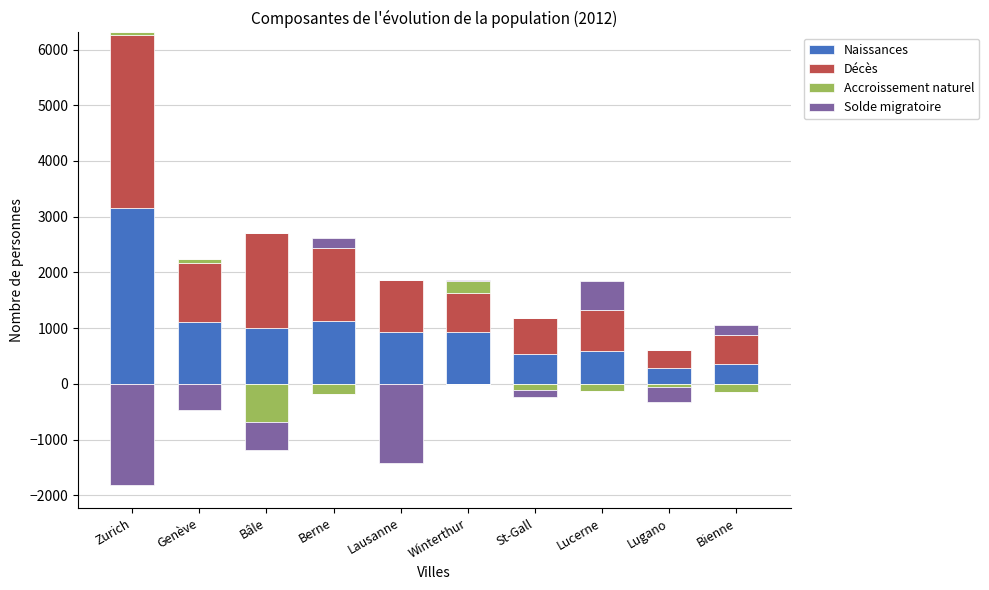

What is the total value across all series at Winterthur?

1872